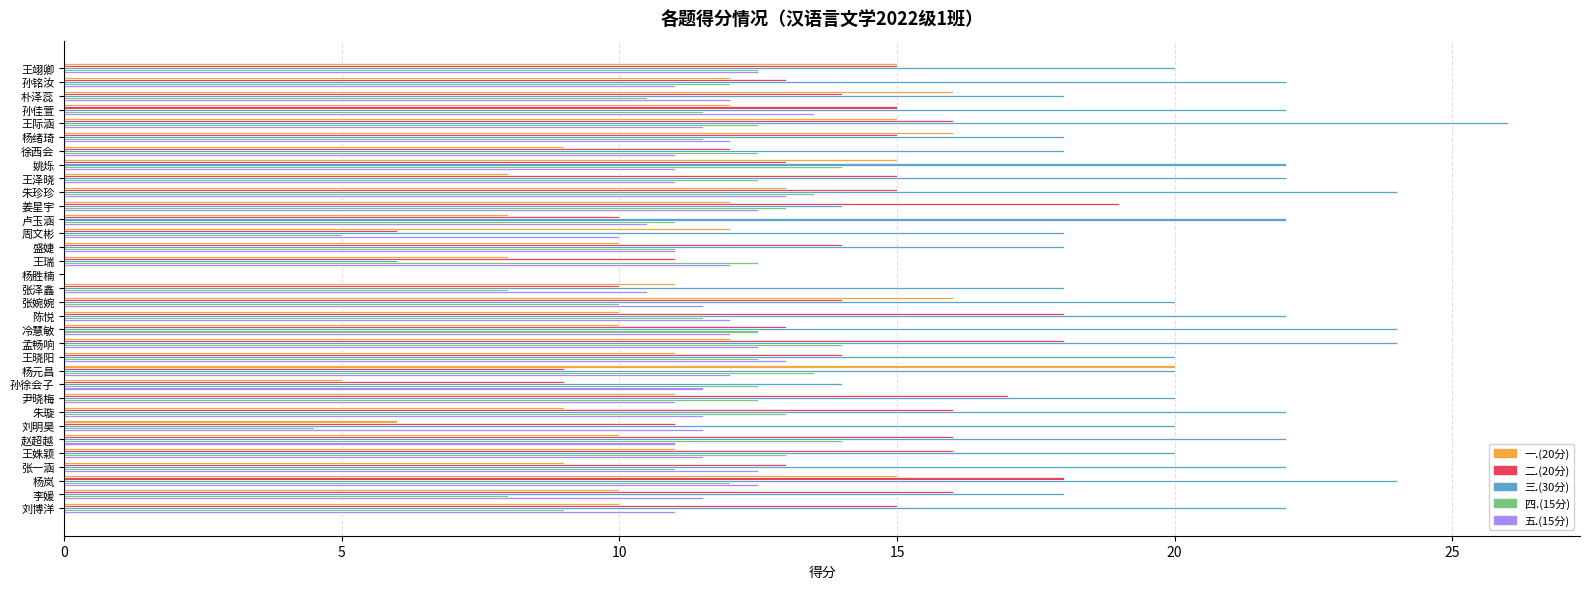

What is the maximum value shown in the chart?

26.0